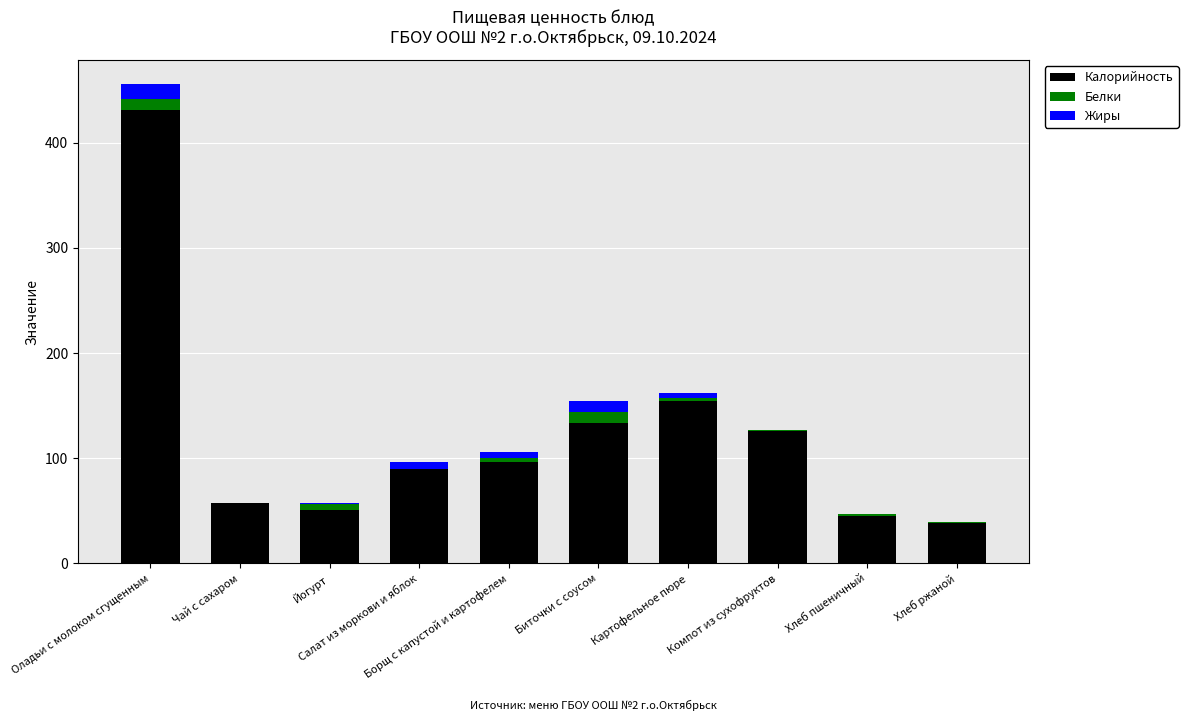

What is the sum of all Калорийность values?

1221.0